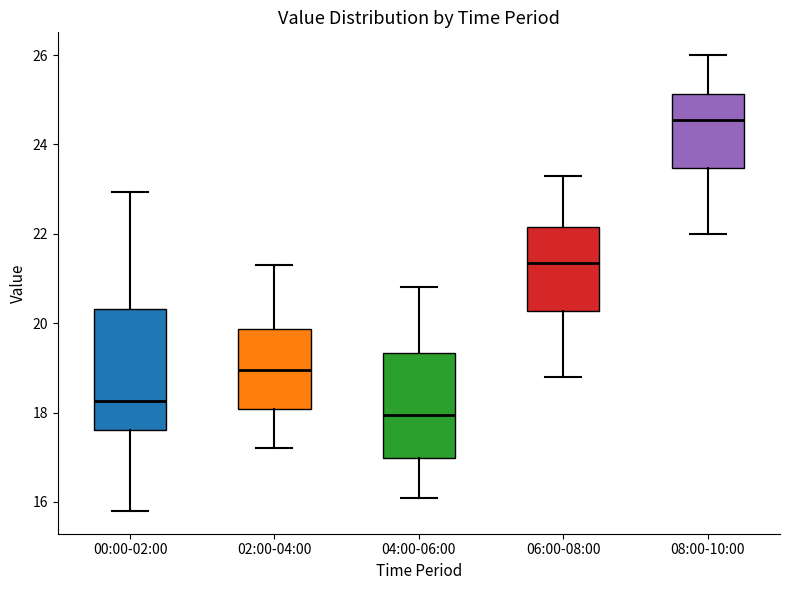

Reading left to right, transcribe this box plot: for each box, give where its median line is, the range the box spans, and where its two whiskers end, as read against the y-axis. The values are not printed on the chart, so give them approximately, as read against the axis.

00:00-02:00: median 18.2, box 17.6 to 20.4, whiskers 15.8 to 23.0
02:00-04:00: median 19.0, box 18.0 to 19.8, whiskers 17.2 to 21.4
04:00-06:00: median 18.0, box 17.0 to 19.4, whiskers 16.2 to 20.8
06:00-08:00: median 21.4, box 20.2 to 22.2, whiskers 18.8 to 23.4
08:00-10:00: median 24.6, box 23.4 to 25.2, whiskers 22.0 to 26.0